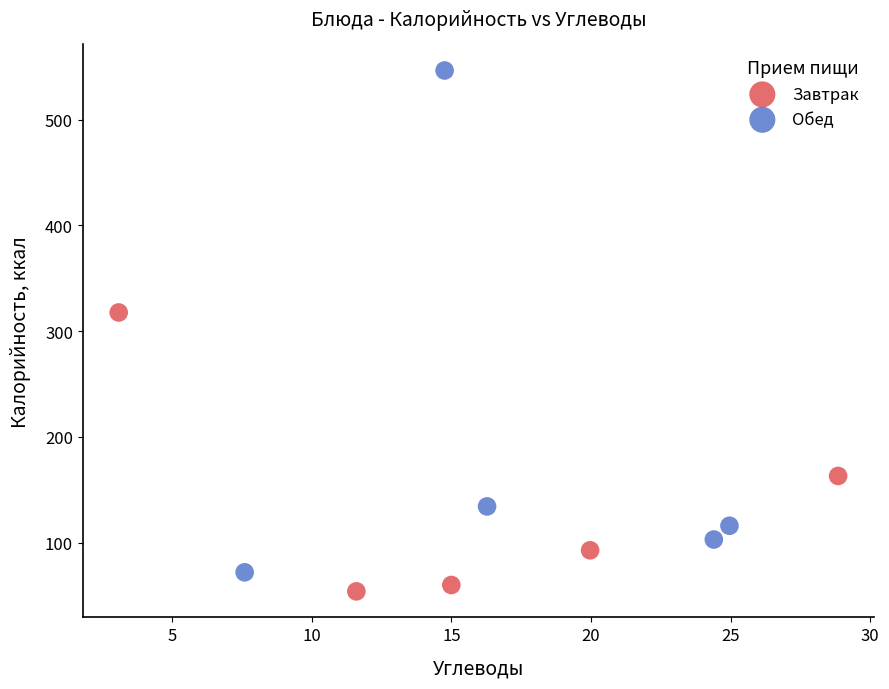

Which series contains the highest Y value?

Обед